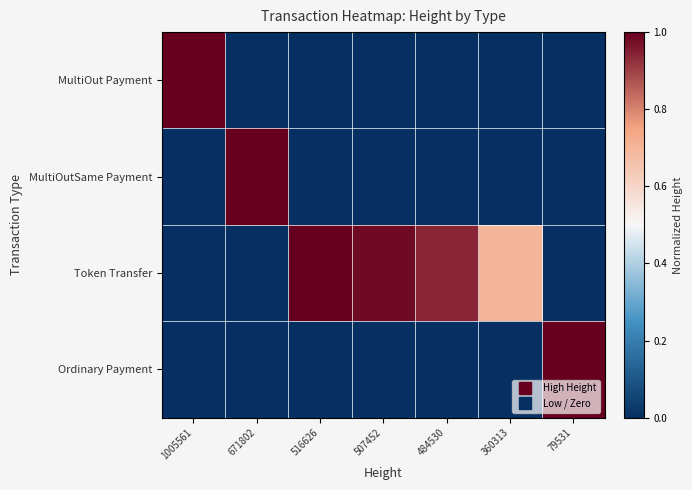

What is the spread (max minus min) of values at 516626?

1.0